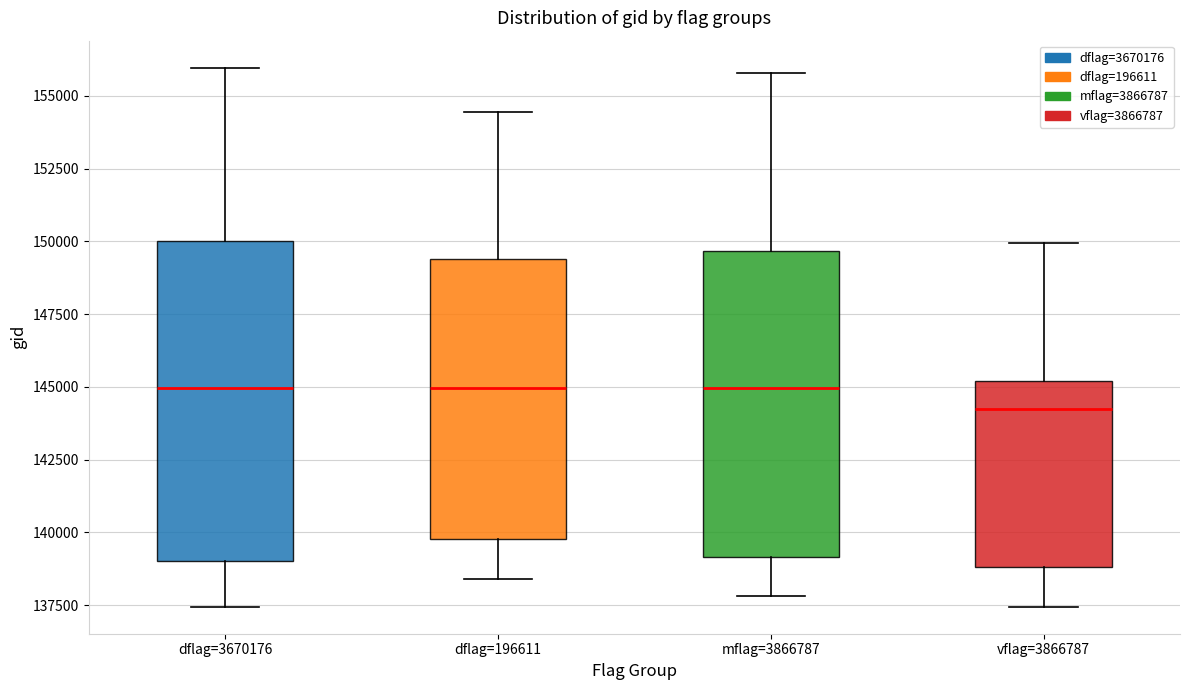

Where is the upper edge of the box for dflag=196611 on the y-axis? The values are not printed on the chart, so give them approximately, as read against the axis.

149500